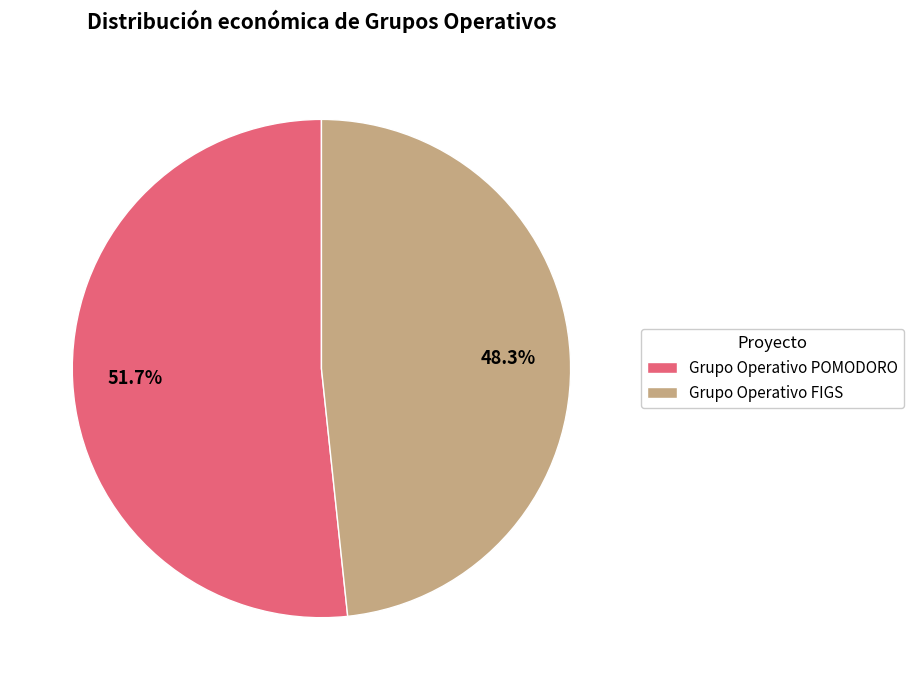

To the nearest percent, what is the combined percentage of Grupo Operativo POMODORO and Grupo Operativo FIGS?

100%